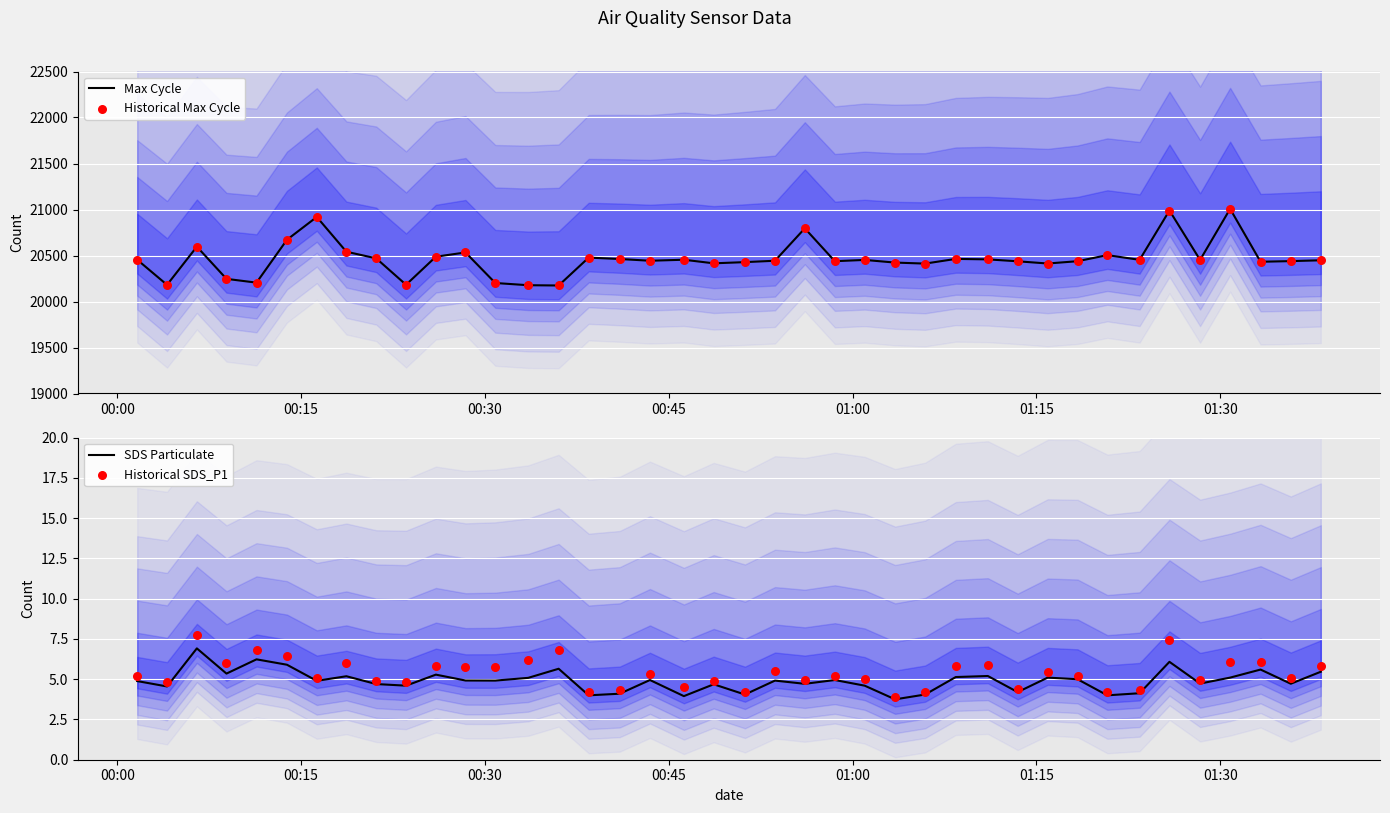

Which series contains the highest Y value?

Max Cycle